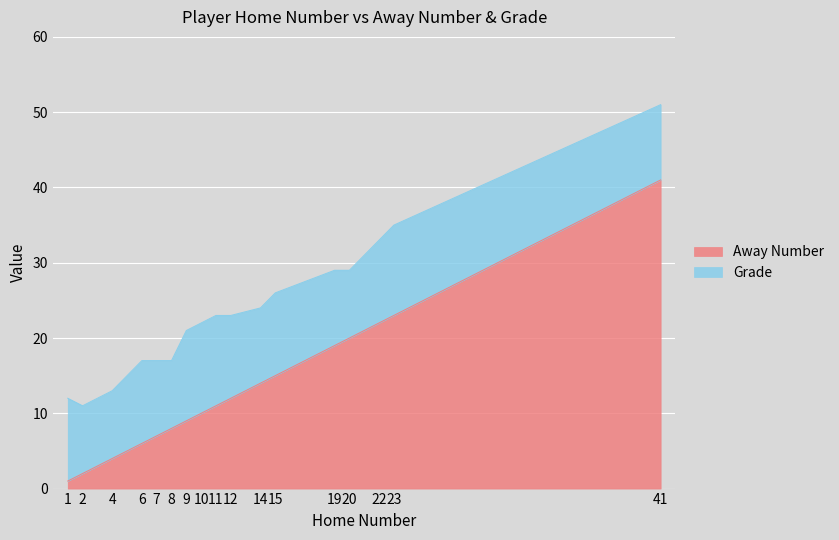

What is the value of the 17th point from the left?

41